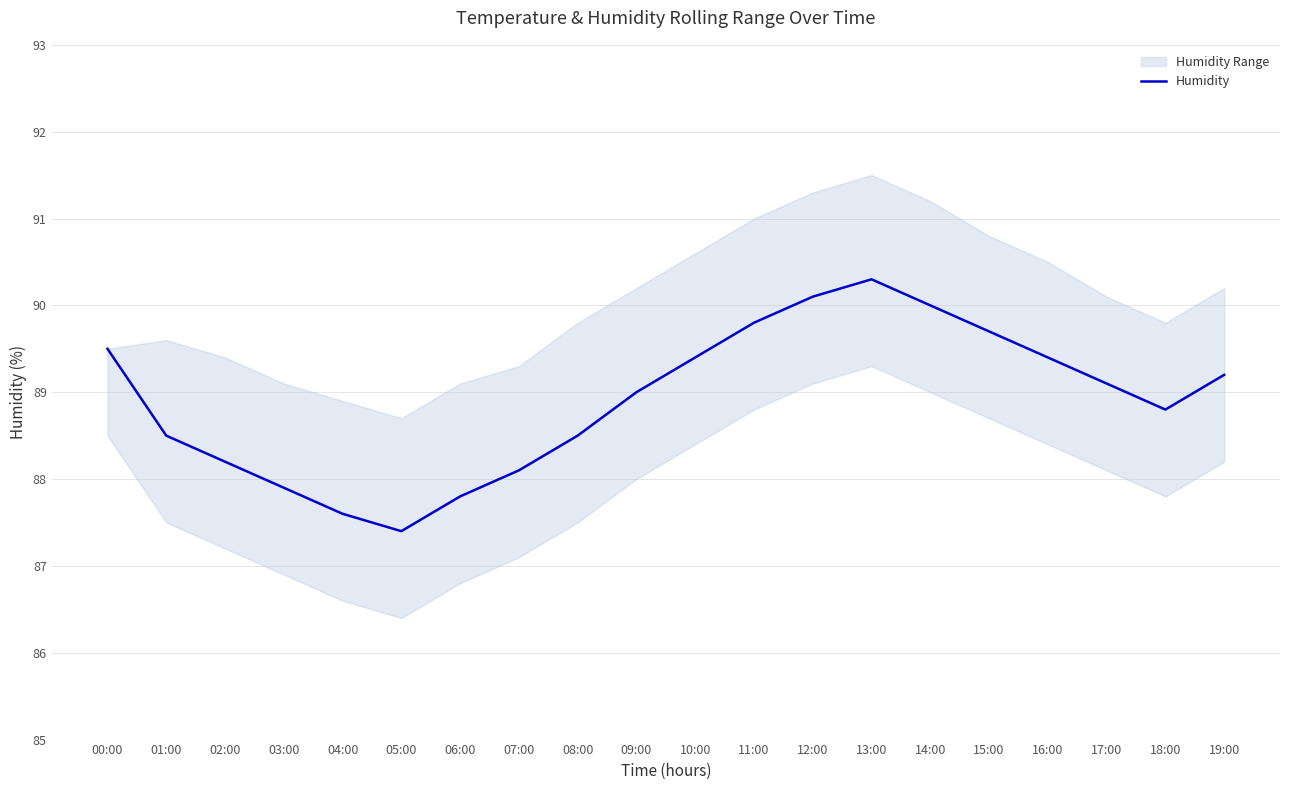

List the labels in order of value, largest first.

13:00, 12:00, 14:00, 11:00, 15:00, 00:00, 10:00, 16:00, 19:00, 17:00, 09:00, 18:00, 01:00, 08:00, 02:00, 07:00, 03:00, 06:00, 04:00, 05:00